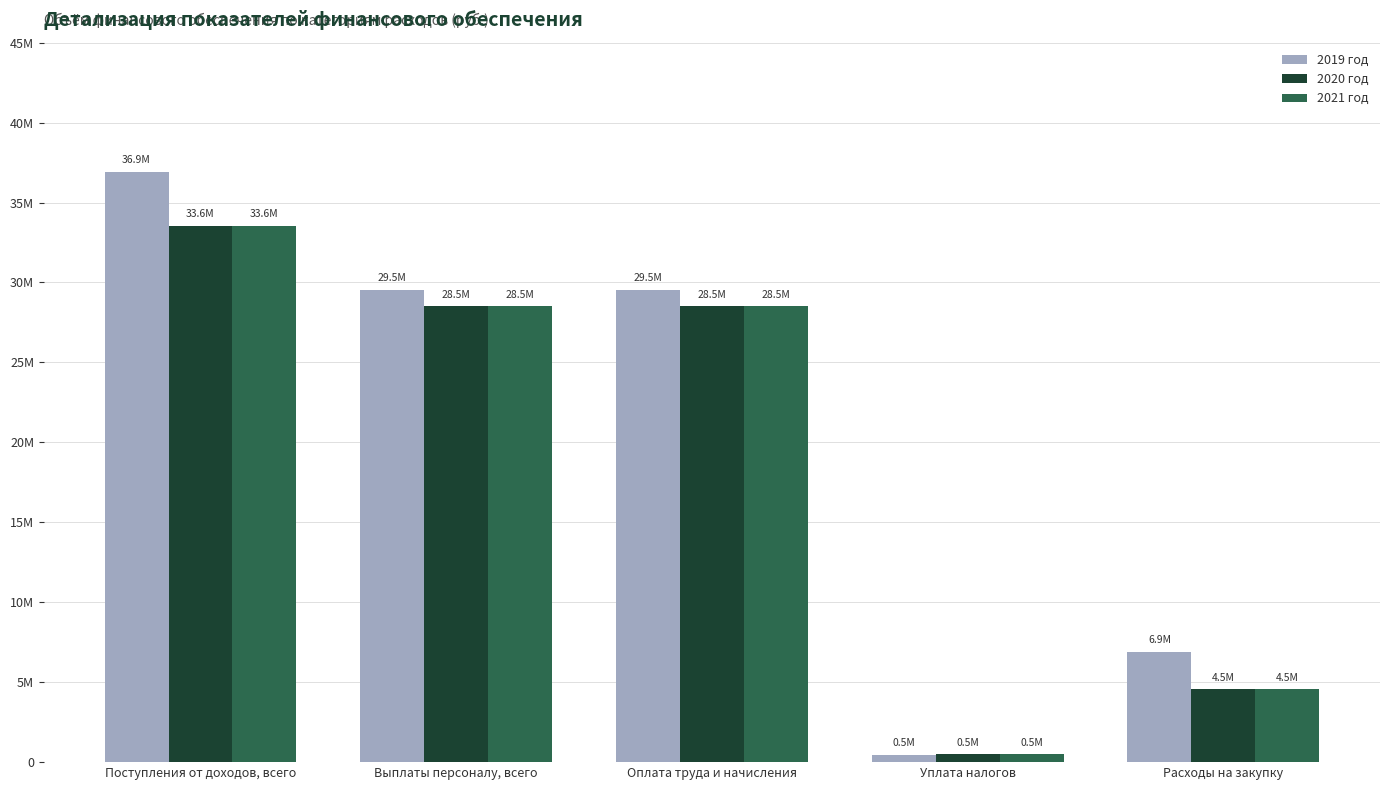

What are all the series names shown in the legend?

2019 год, 2020 год, 2021 год